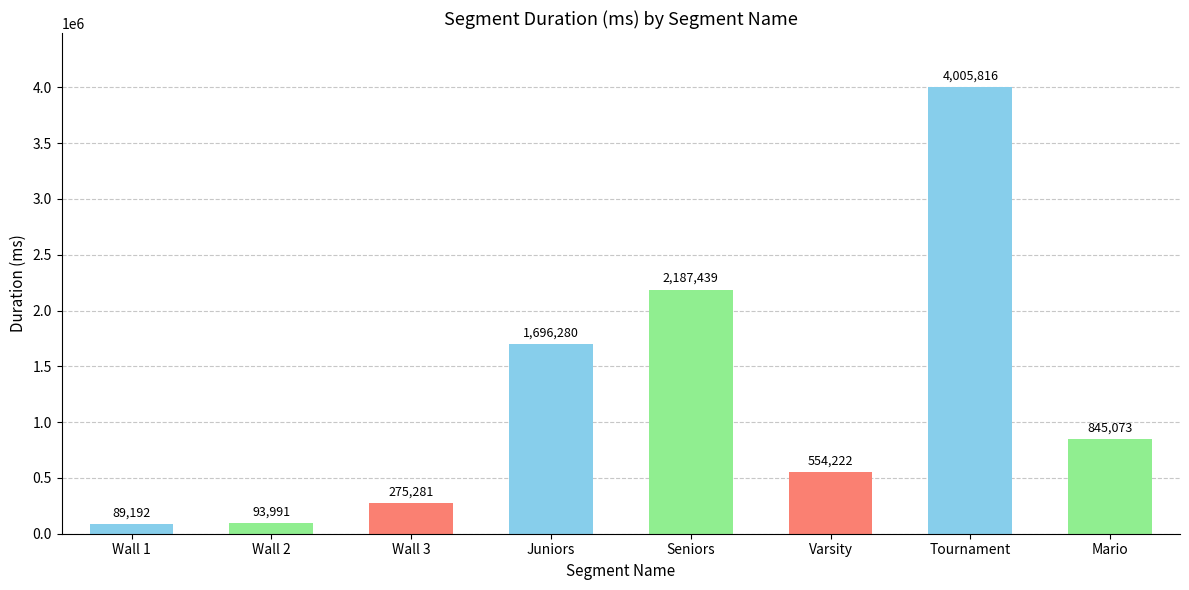

What is the average value?

1218412